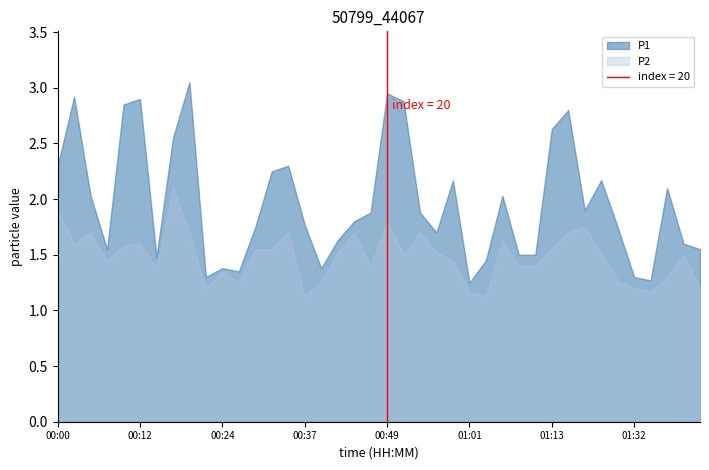

At how many categories does at least one series exceed 2?

17